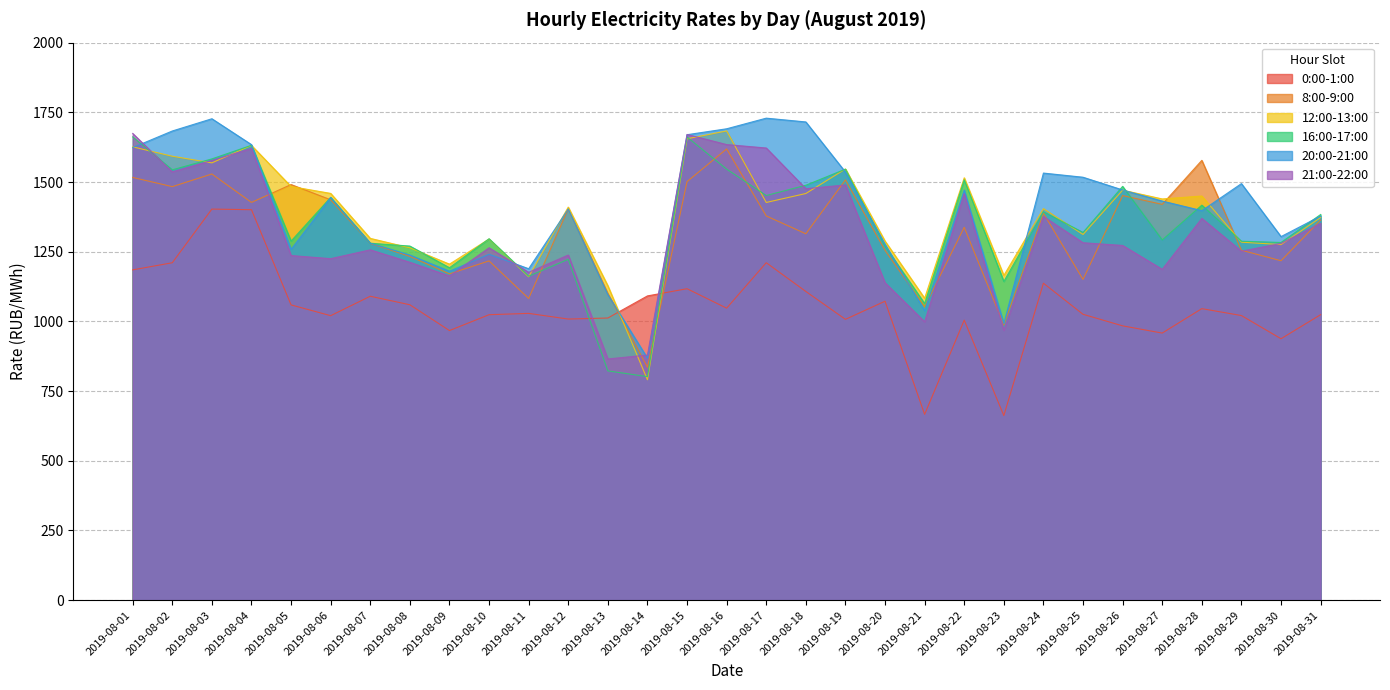

Which category has the lowest value across all series?

2019-08-23